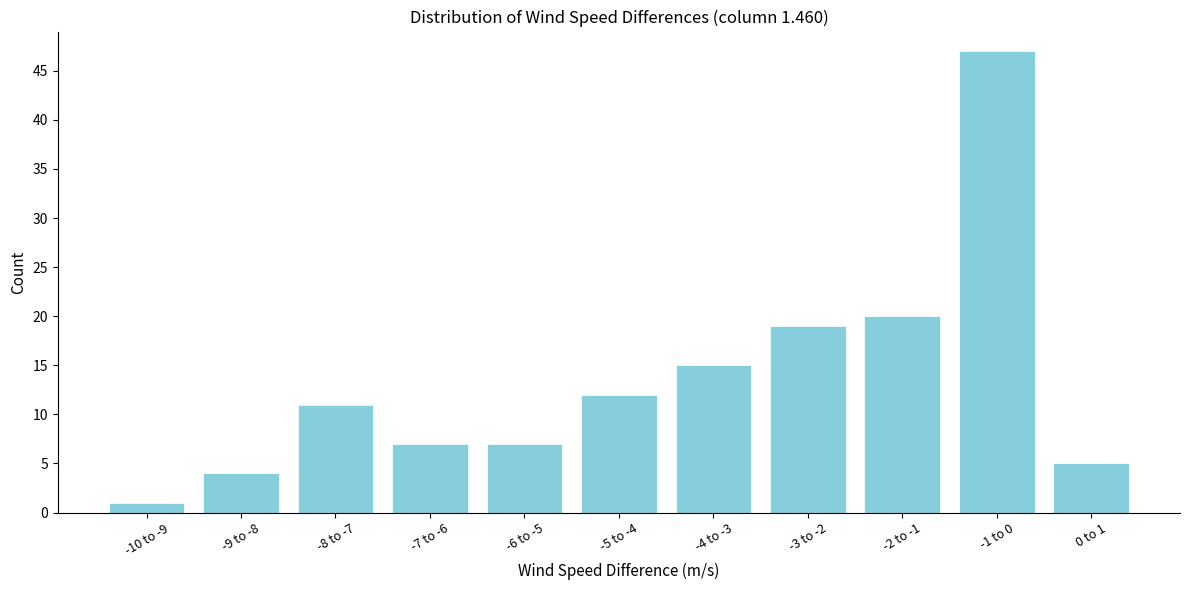

Reading left to right, extract all data points from this chart.

1	4	11	7	7	12	15	19	20	47	5